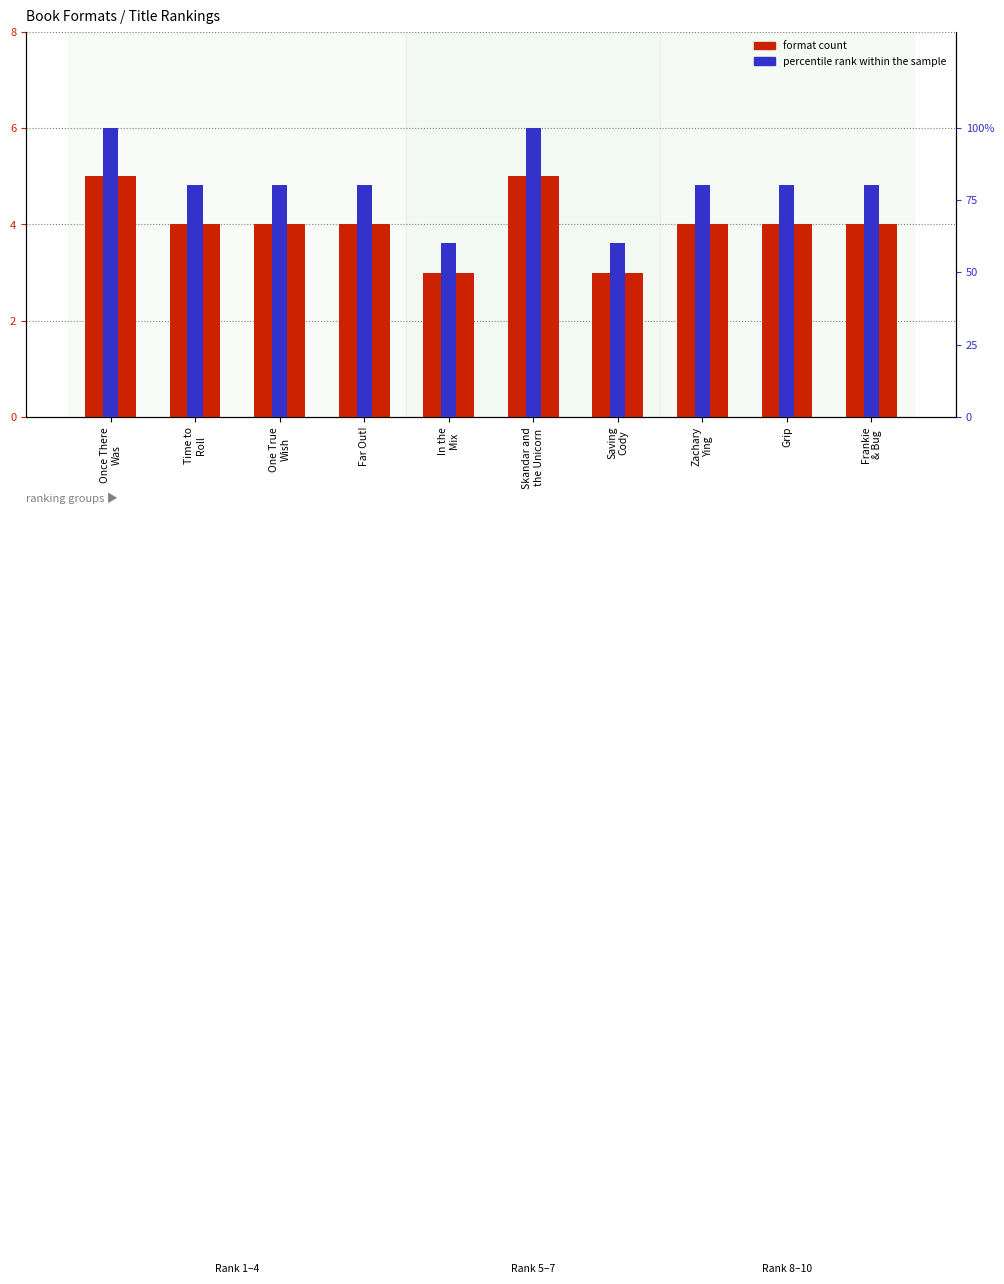

At which label is percentile rank within the sample closest to 80?

Time to
Roll